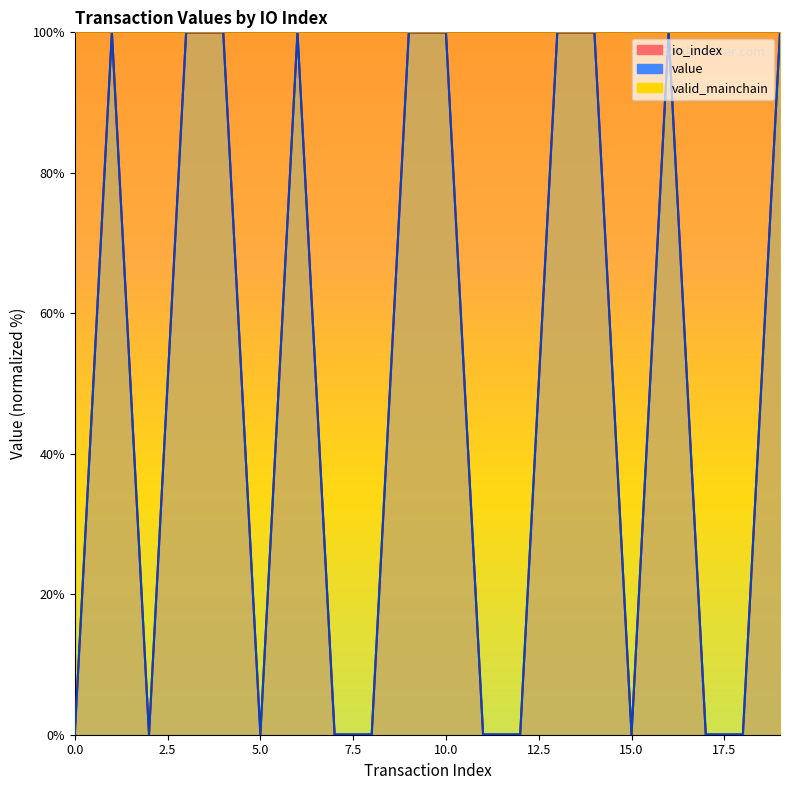

How many values in io_index are above zero?

10